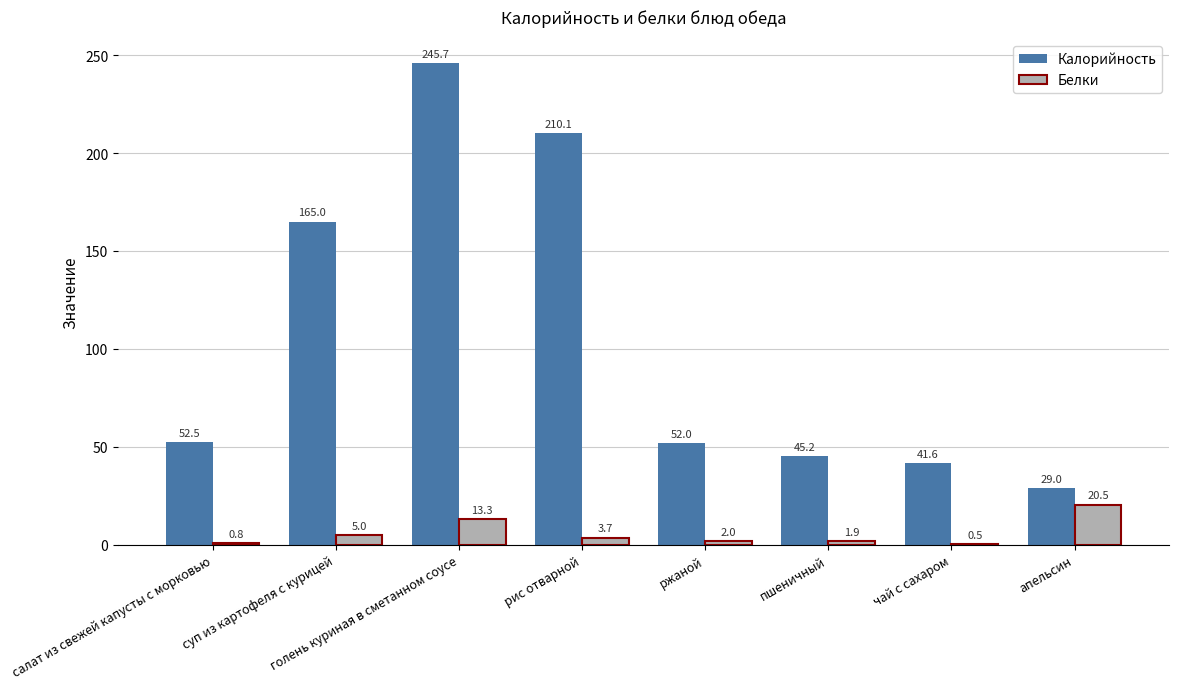

The value of Калорийность at рис отварной is 339.2. True or false?

False